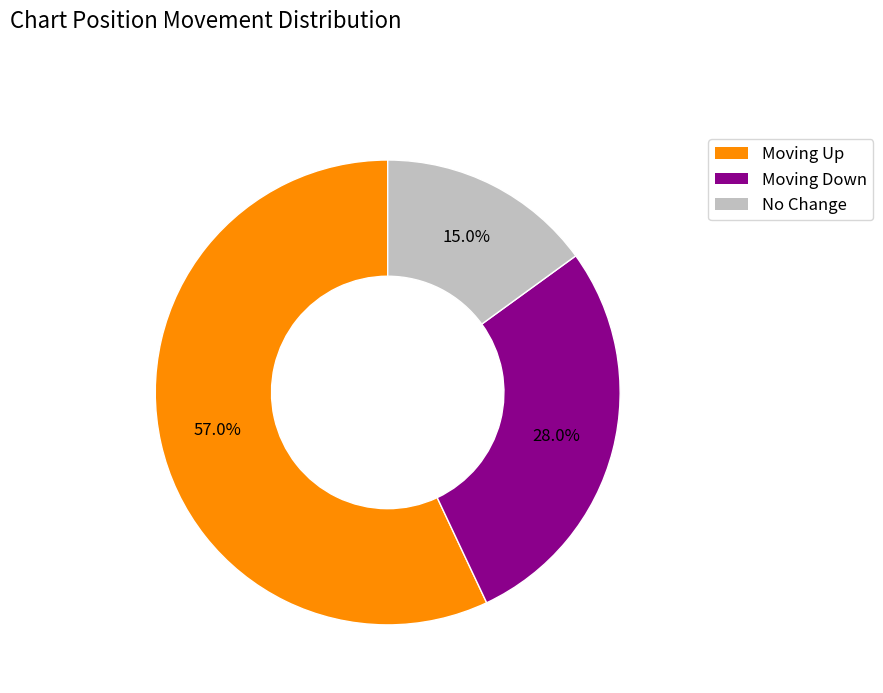

What is the total percentage of No Change and Moving Up?

72.0%